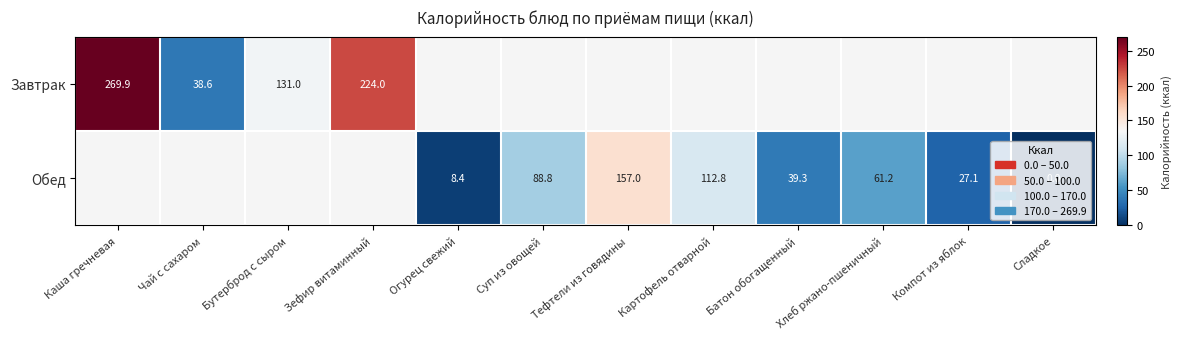

Rank the series at Хлеб ржано-пшеничный from highest to lowest value.

Завтрак, Обед